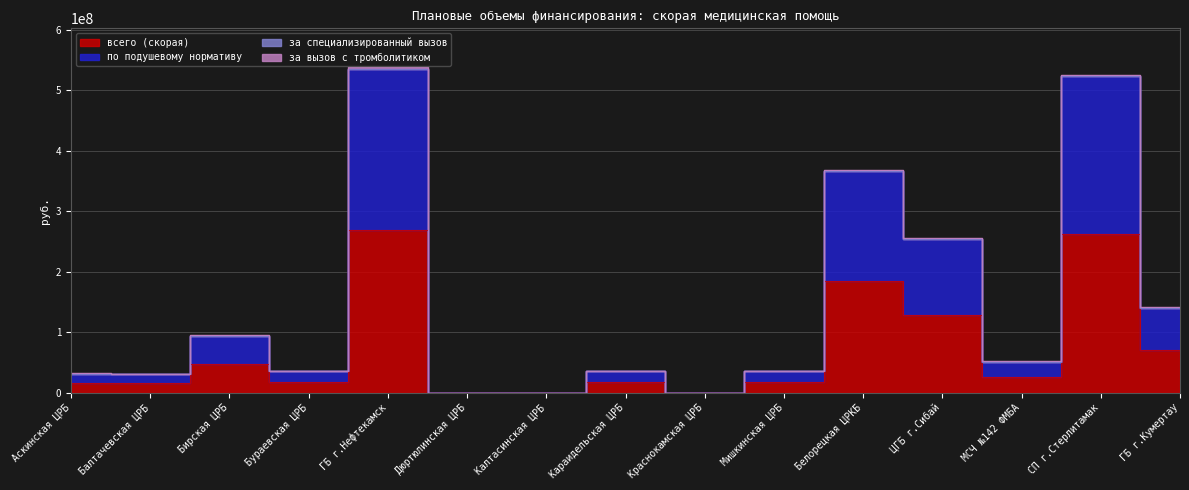

How many categories are shown in the chart?

15